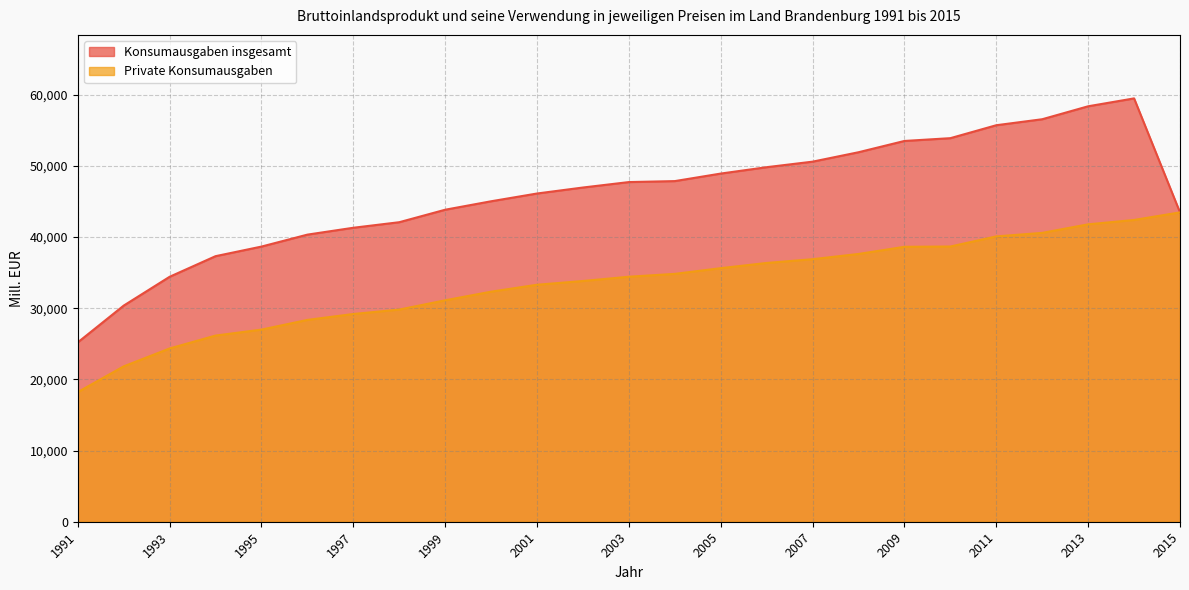

Which has a higher value, 2011 or 2003?

2011